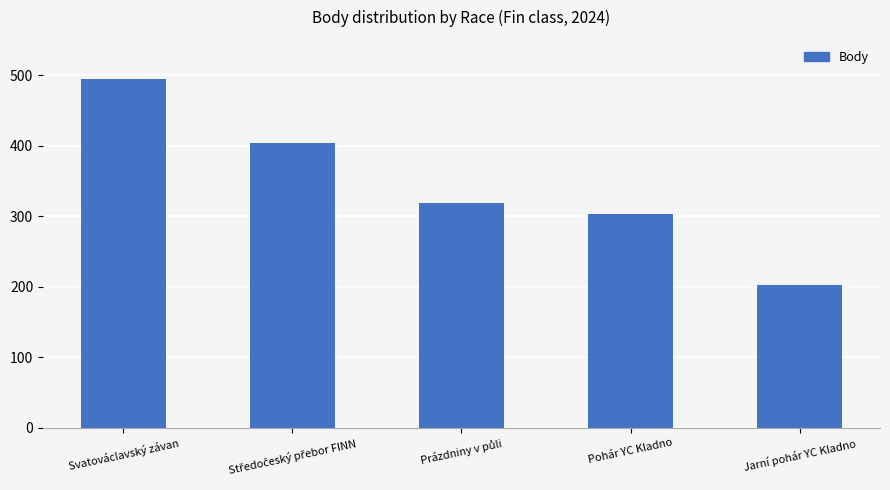

What is the average value?

344